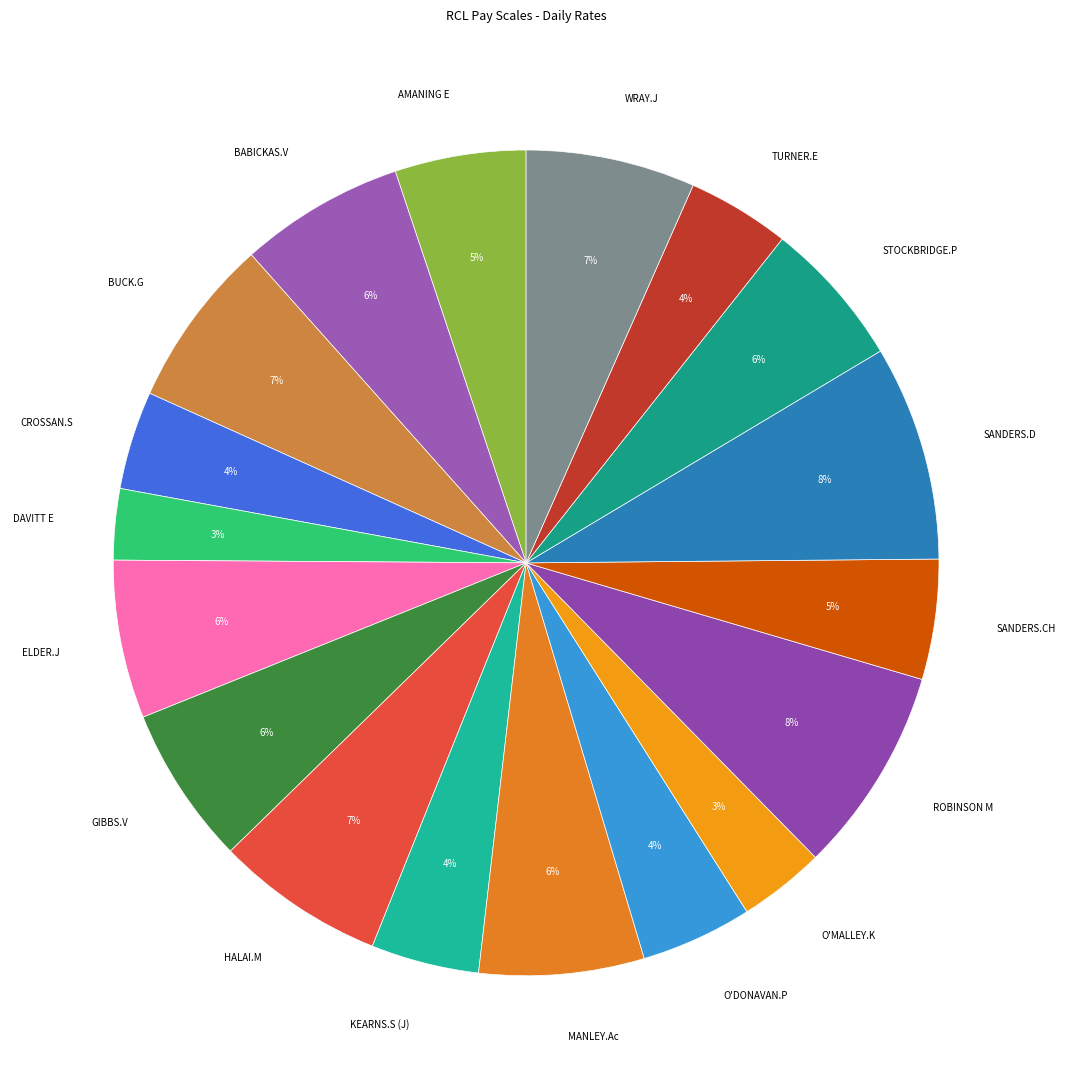

Count the number of slices in the pie.

18